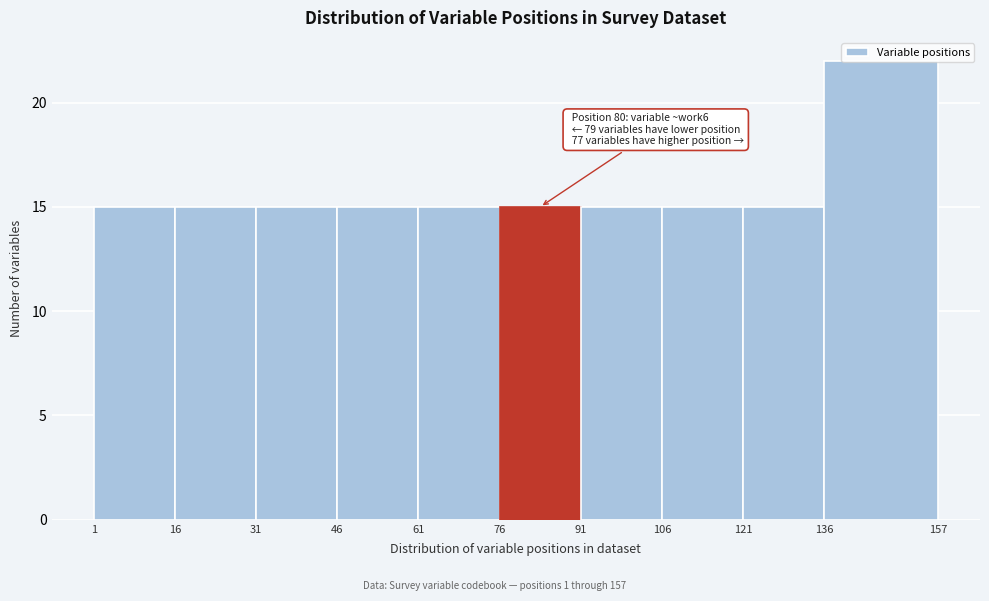

Over which range of the x-axis is the bar tallest?

136 to 157